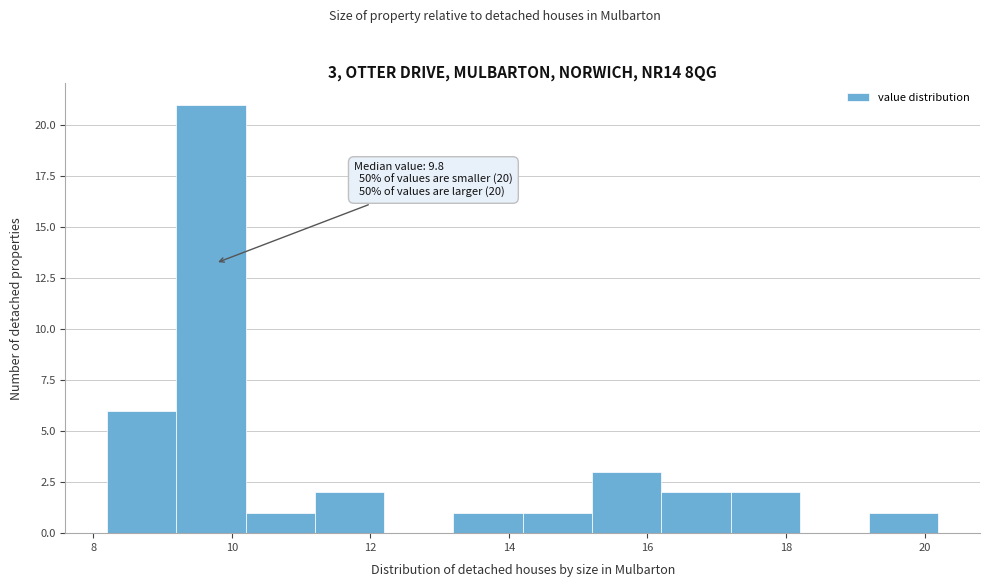

Over which range of the x-axis is the bar tallest?

9.2 to 10.2